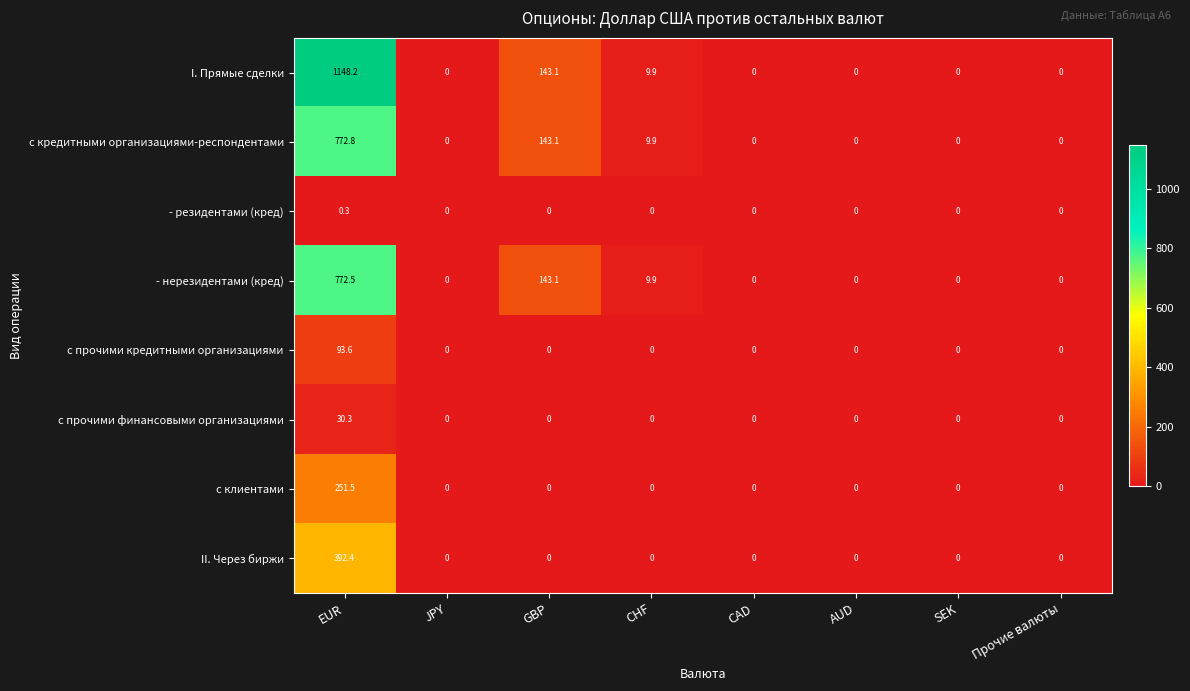

At how many categories does at least one series exceed 548?

1